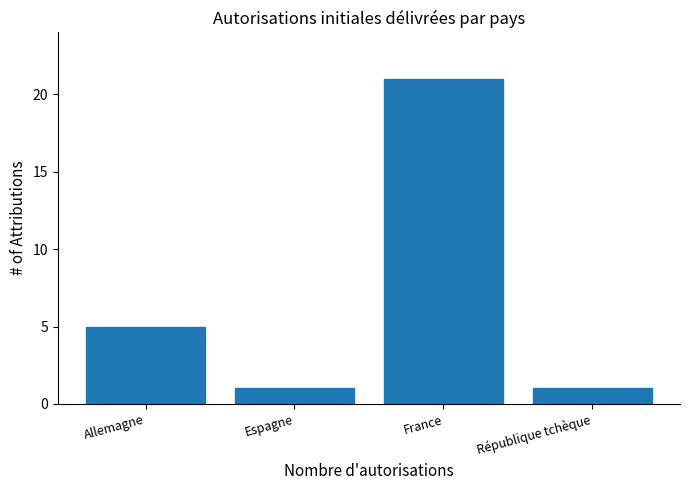

Reading left to right, what are all the values shown in this chart?

5	1	21	1